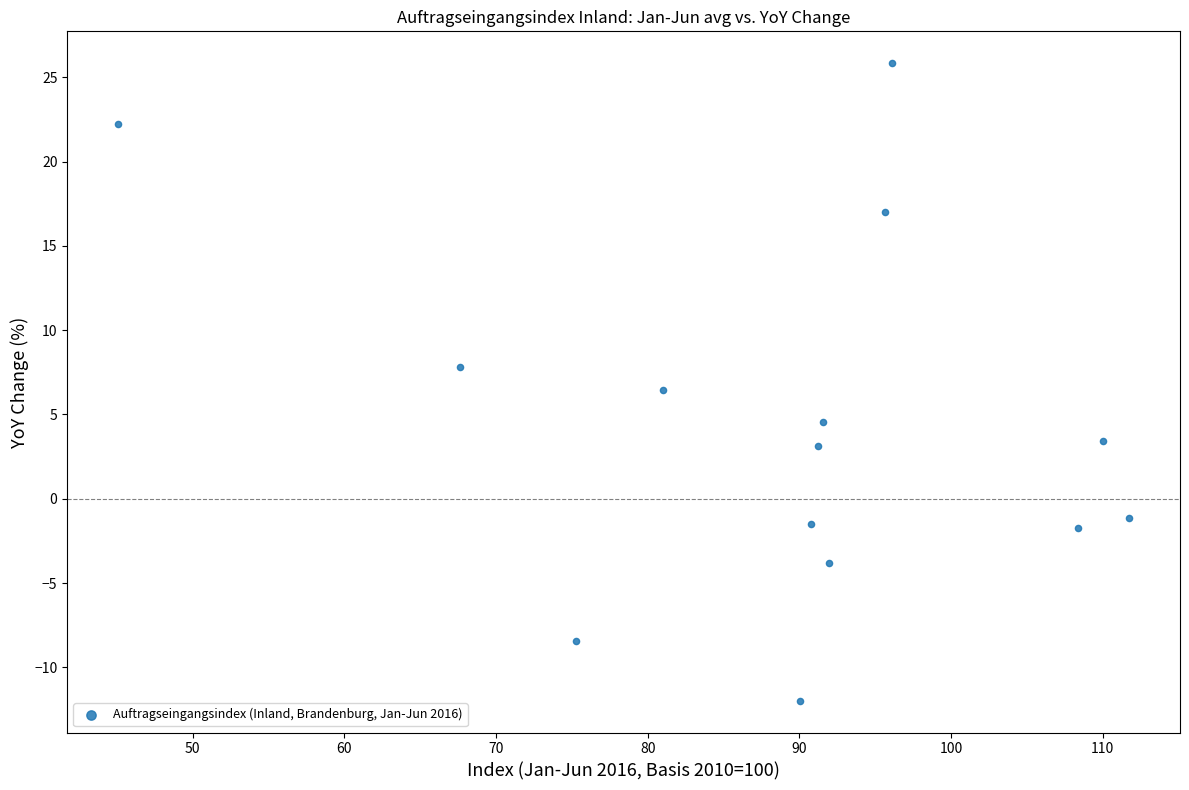

What Y value in the scatter plot is closest to 6?

6.5